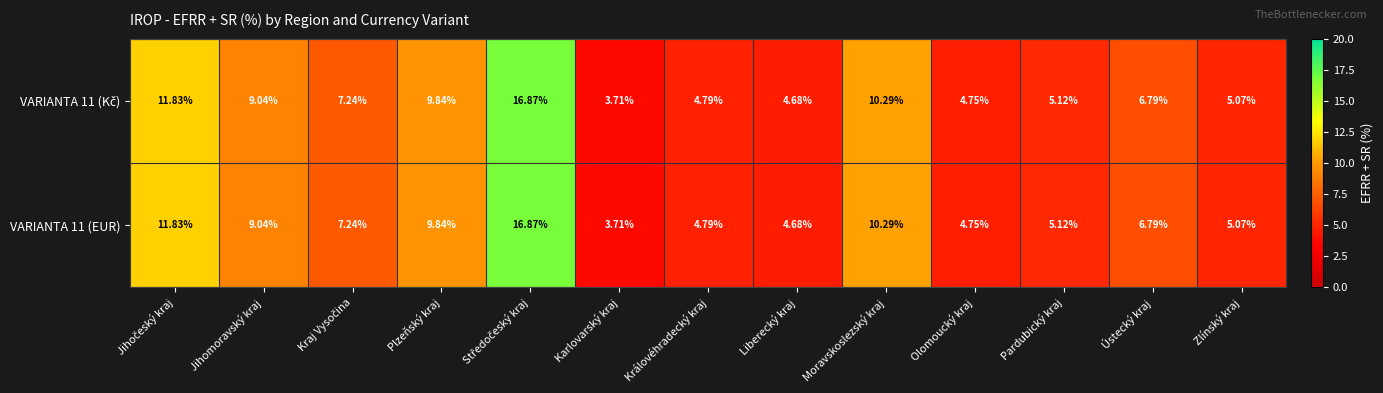

At which category does the chart reach its minimum across all series?

Karlovarský kraj